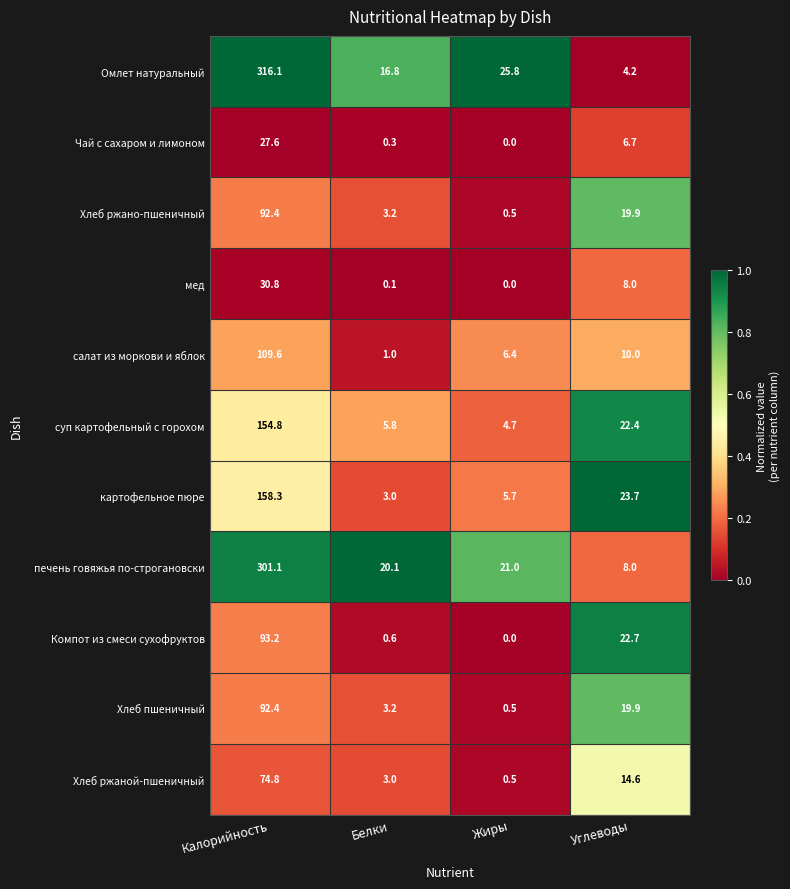

True or false: Хлеб пшеничный has a value of 92.4 at Калорийность.

True